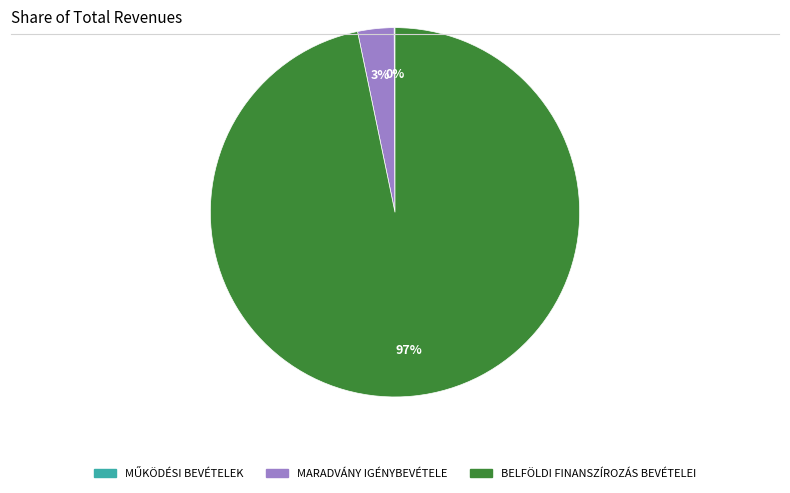

Is there a majority slice in this chart?

Yes